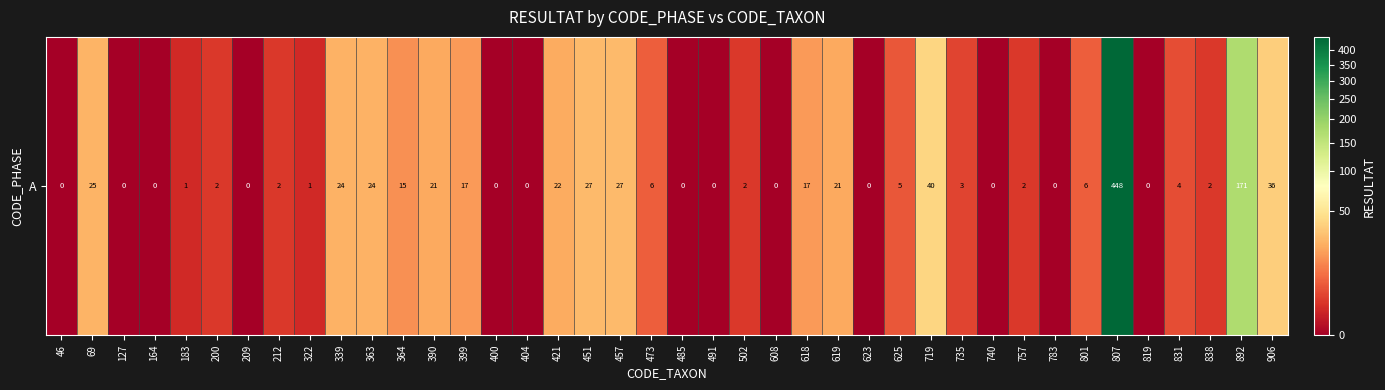

What is the difference between the second highest and second lowest values?

171